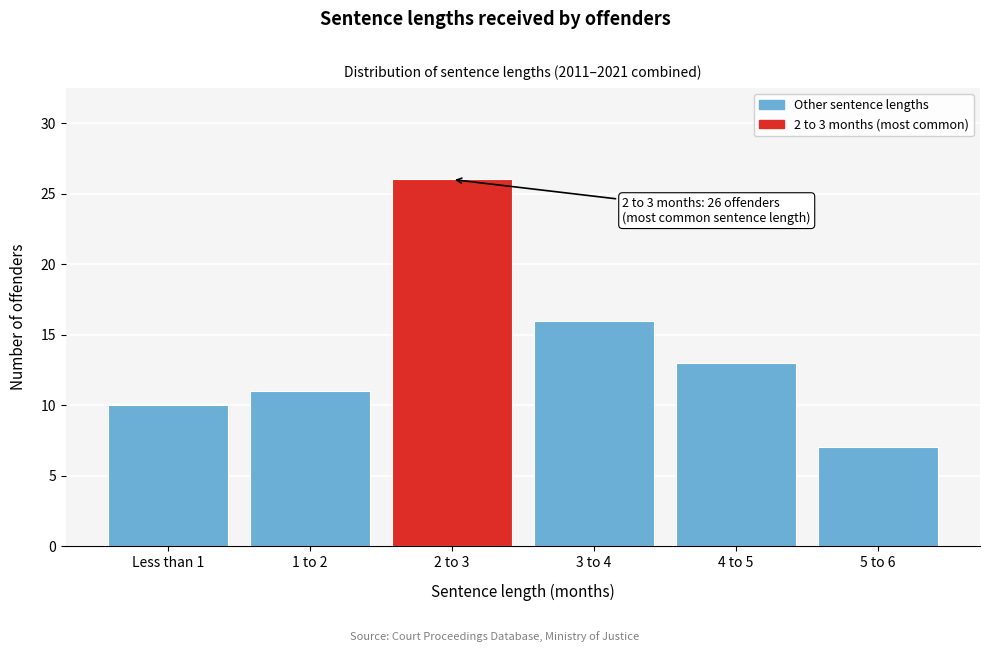

Reading right to left, extract all data points from this chart.

5 to 6=7	4 to 5=13	3 to 4=16	2 to 3=26	1 to 2=11	Less than 1=10